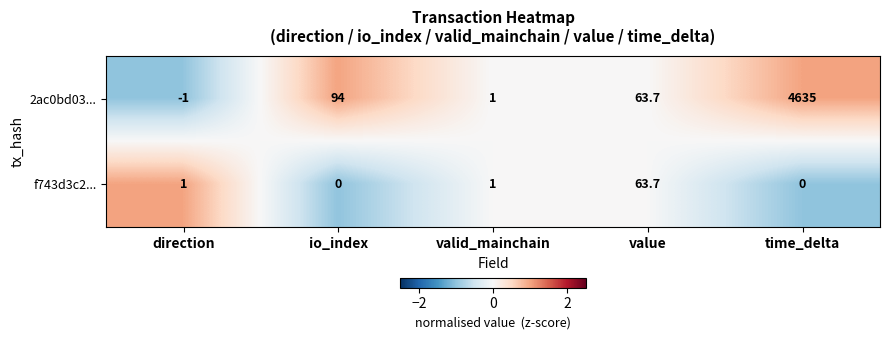

Which series has the widest spread of values?

2ac0bd03...